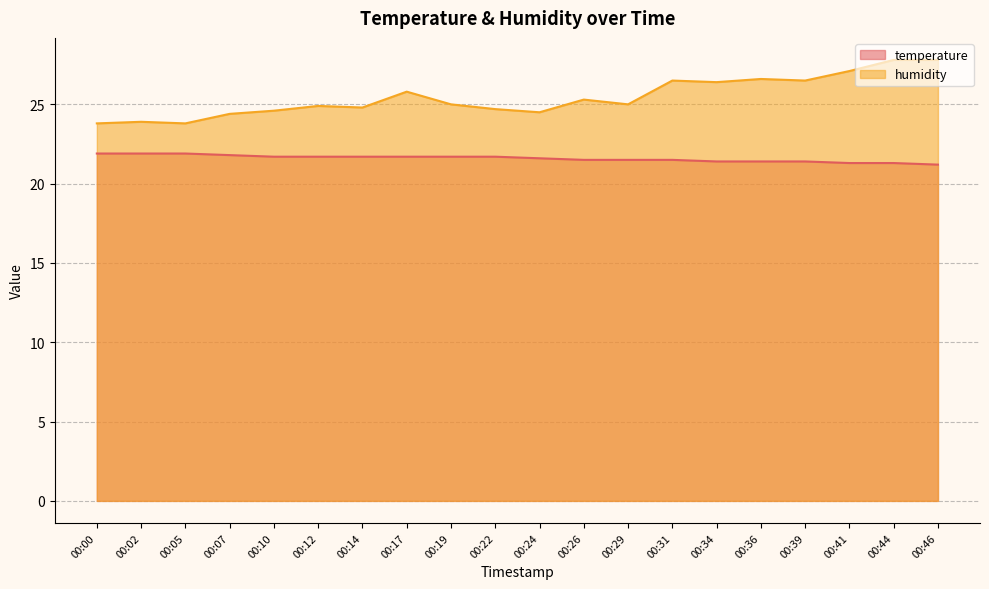

Reading right to left, transcribe all the data shown in this chart.

temperature: 00:46=21.2	00:44=21.3	00:41=21.3	00:39=21.4	00:36=21.4	00:34=21.4	00:31=21.5	00:29=21.5	00:26=21.5	00:24=21.6	00:22=21.7	00:19=21.7	00:17=21.7	00:14=21.7	00:12=21.7	00:10=21.7	00:07=21.8	00:05=21.9	00:02=21.9	00:00=21.9
humidity: 00:46=27.8	00:44=27.8	00:41=27.1	00:39=26.5	00:36=26.6	00:34=26.4	00:31=26.5	00:29=25.0	00:26=25.3	00:24=24.5	00:22=24.7	00:19=25.0	00:17=25.8	00:14=24.8	00:12=24.9	00:10=24.6	00:07=24.4	00:05=23.8	00:02=23.9	00:00=23.8